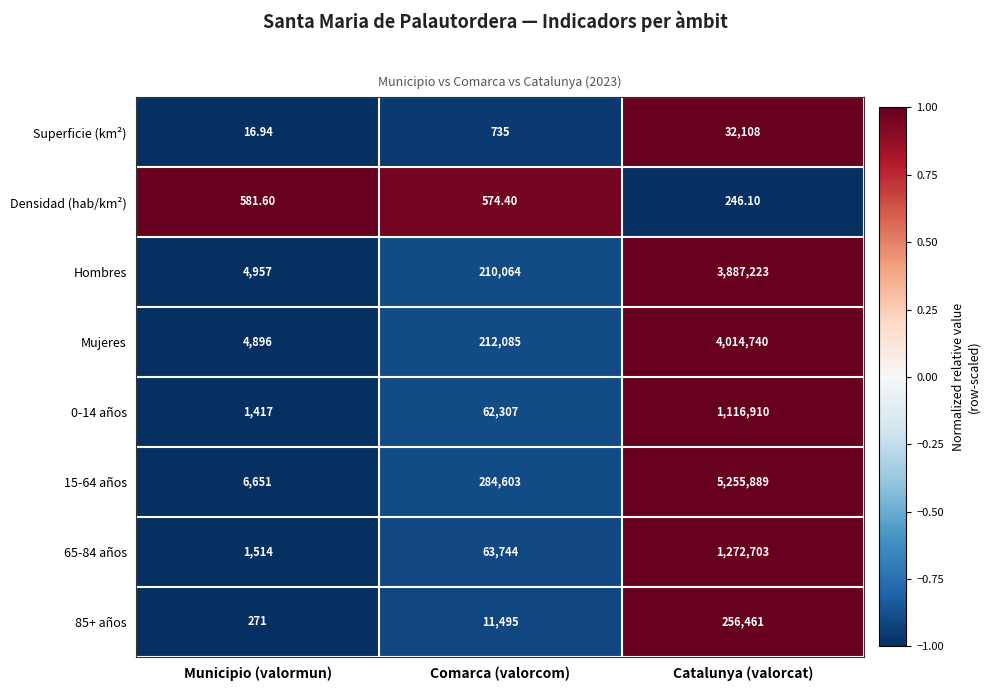

List the labels in order of 0-14 años value, largest first.

Catalunya (valorcat), Comarca (valorcom), Municipio (valormun)